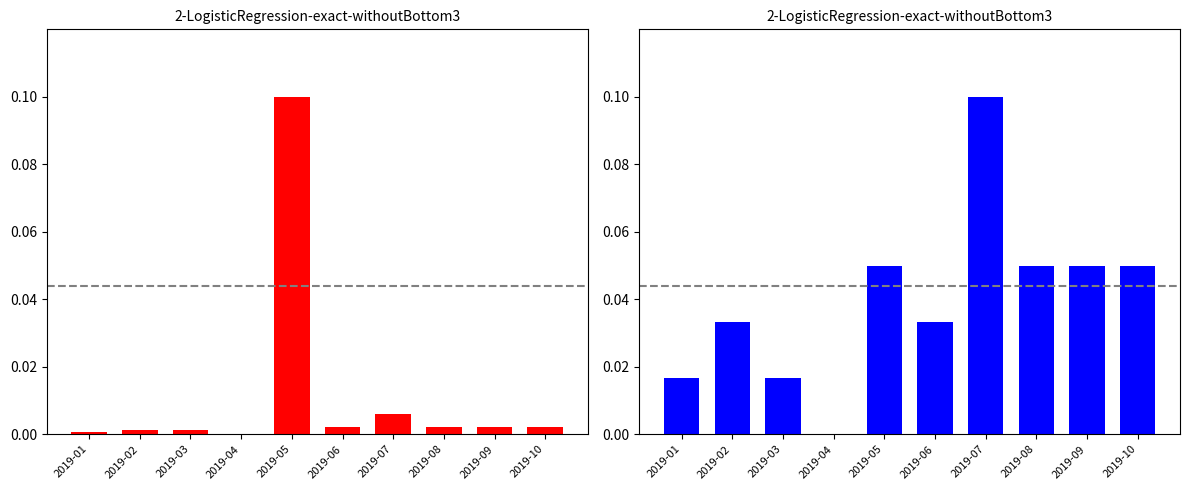

Is it true that Accesses equals 0.0 at 2019-07?

True